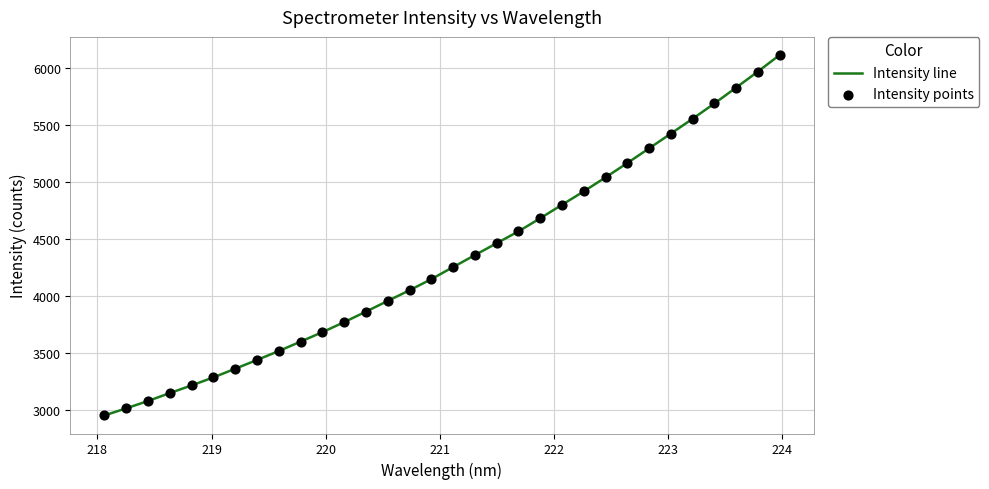

What is the minimum value shown in the chart?

2955.8